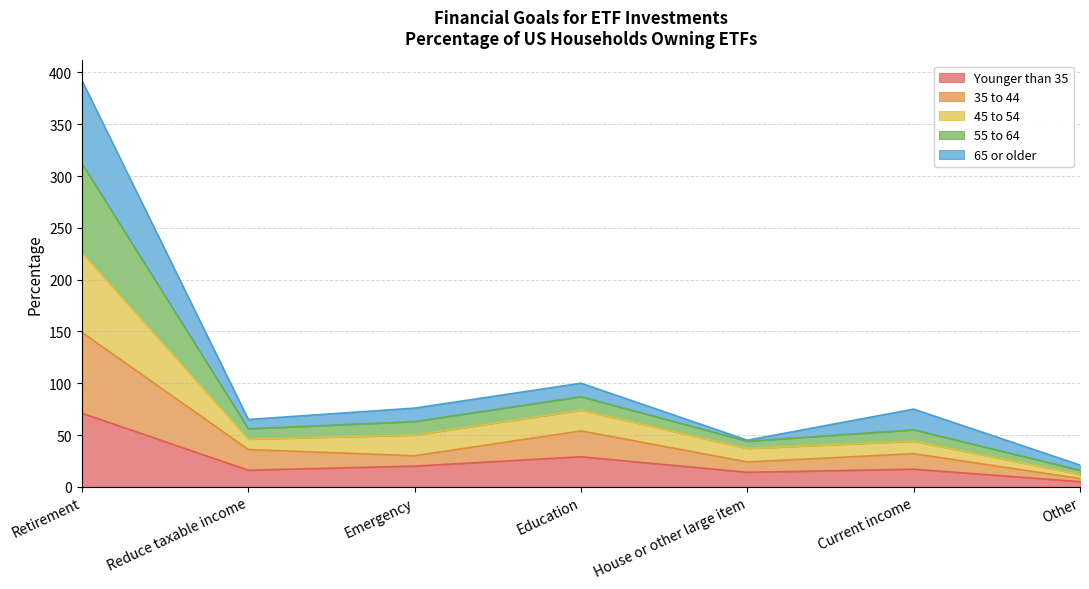

At which label is Younger than 35 closest to 38?

Education